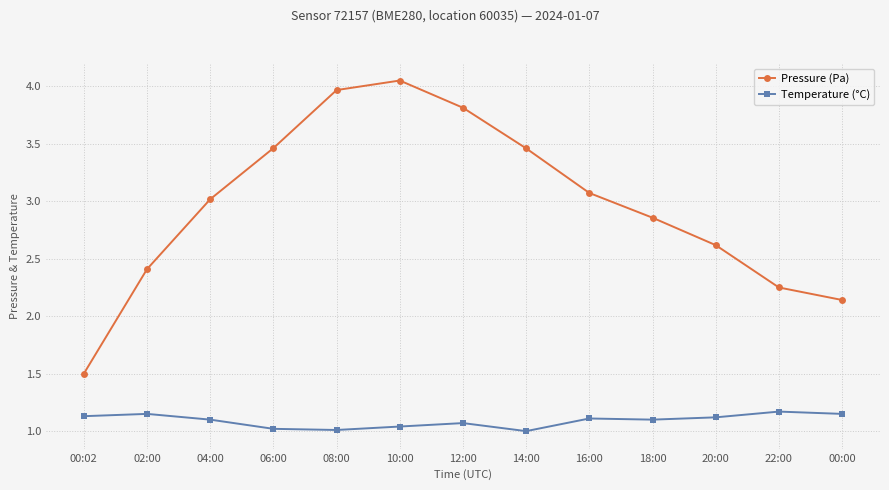

True or false: Pressure (Pa) and Temperature (°C) intersect in this chart.

False